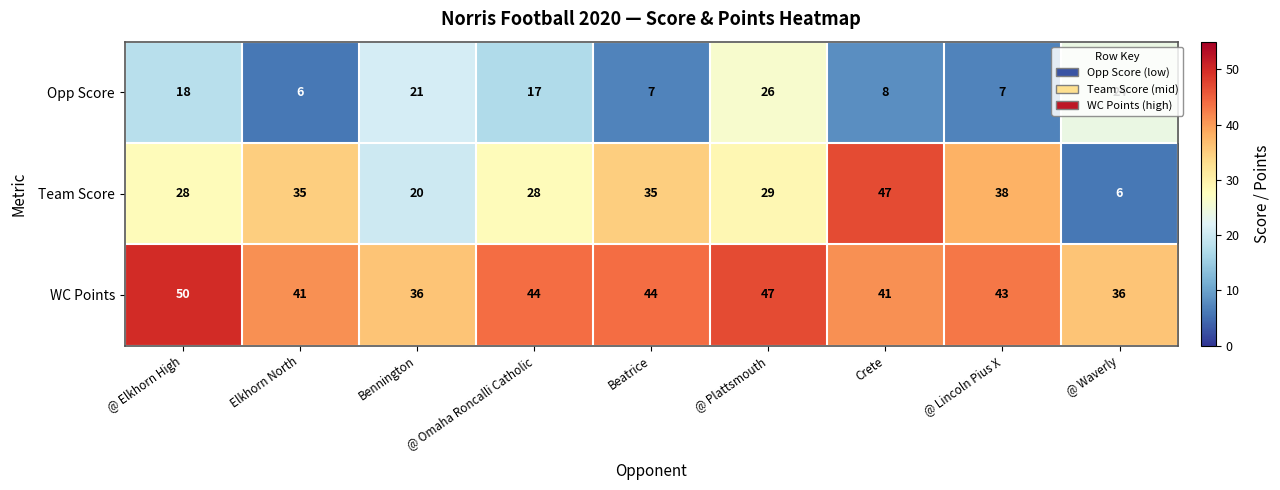

Rank the series by their maximum value, from lowest to highest.

Opp Score, Team Score, WC Points